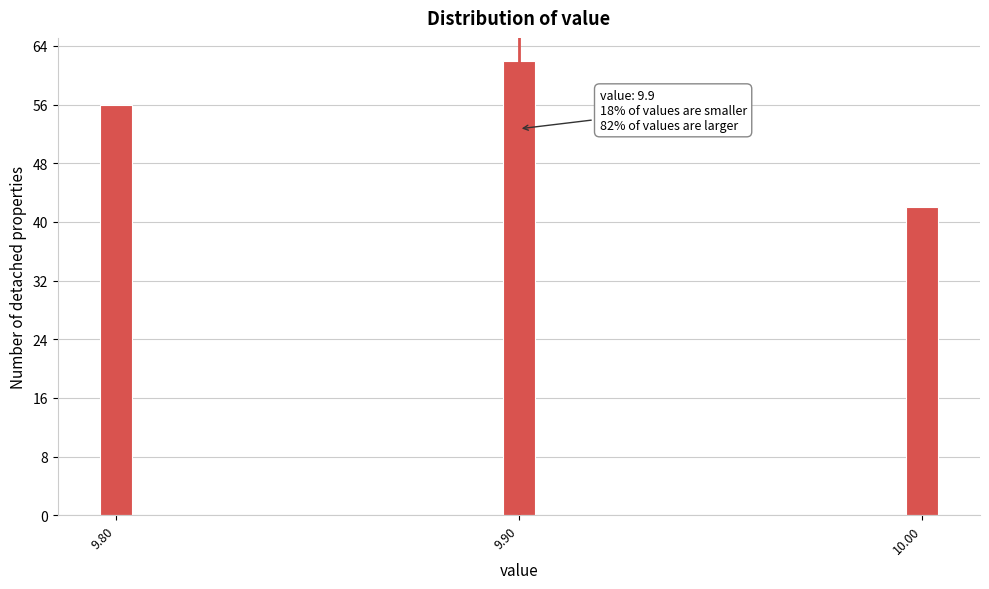

Reading left to right, extract all data points from this chart.

56	62	42